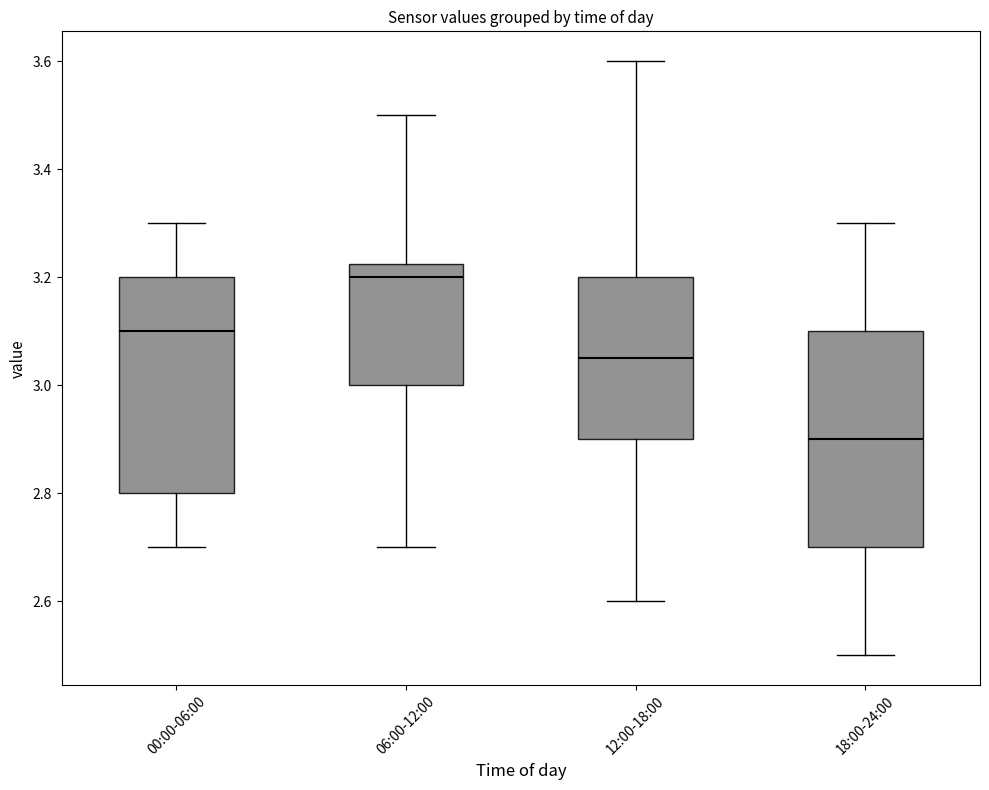

Which box has the lowest median line?

18:00-24:00